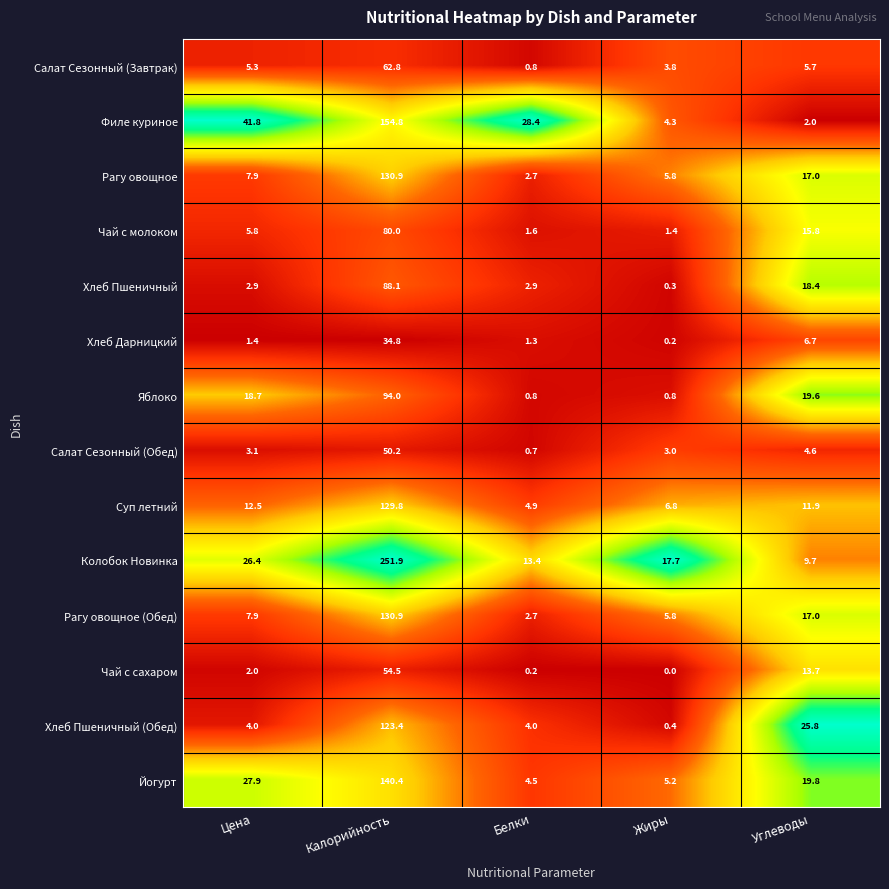

What is the total value across all series at Белки?

68.9